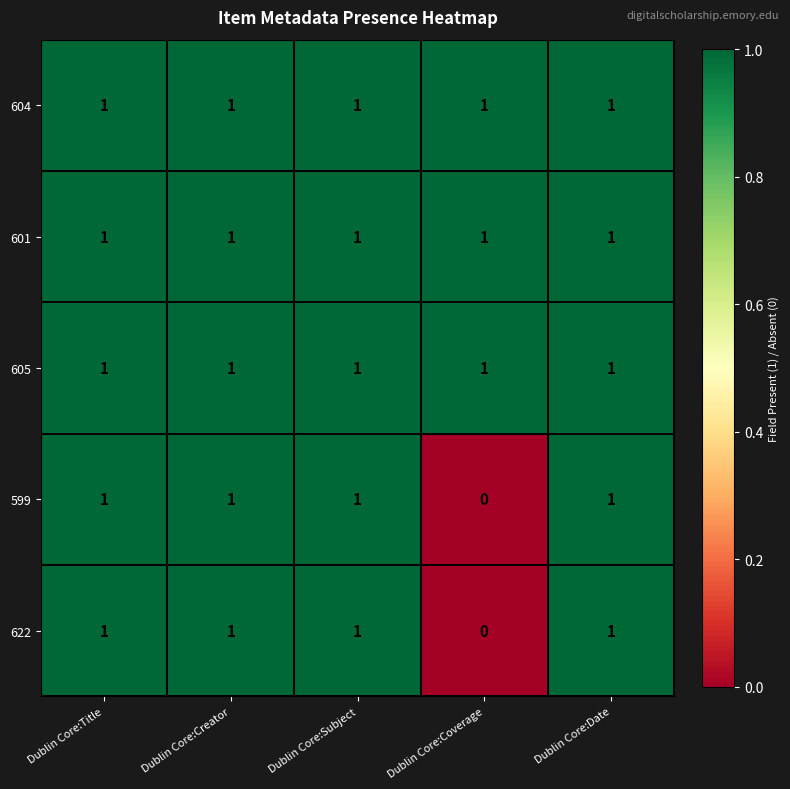

How many 622 values are between 1 and 2?

4